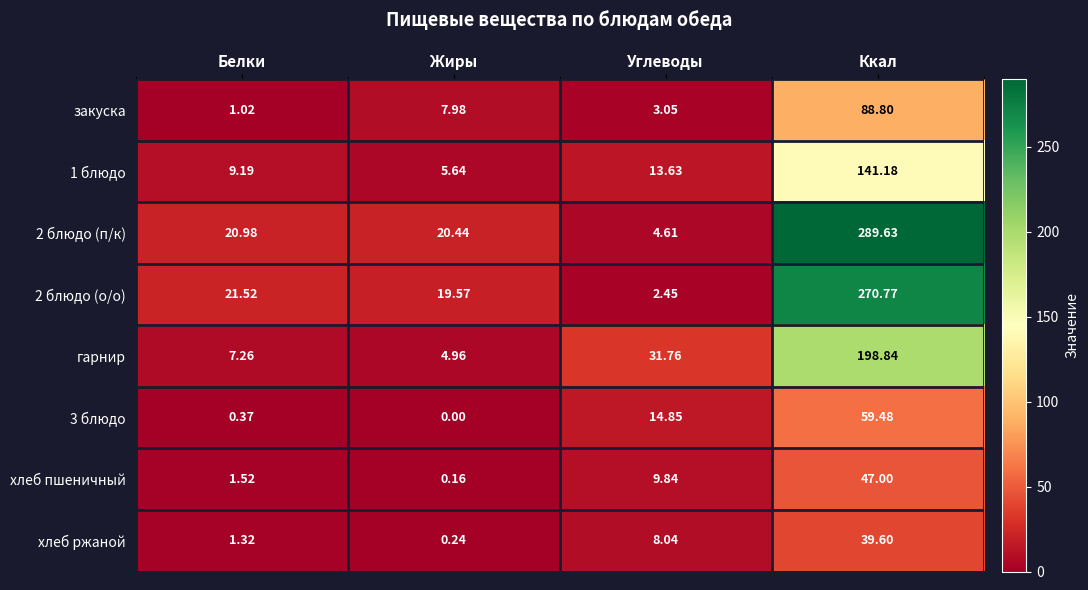

At Углеводы, list the series in order from smallest to largest.

2 блюдо (о/о), закуска, 2 блюдо (п/к), хлеб ржаной, хлеб пшеничный, 1 блюдо, 3 блюдо, гарнир